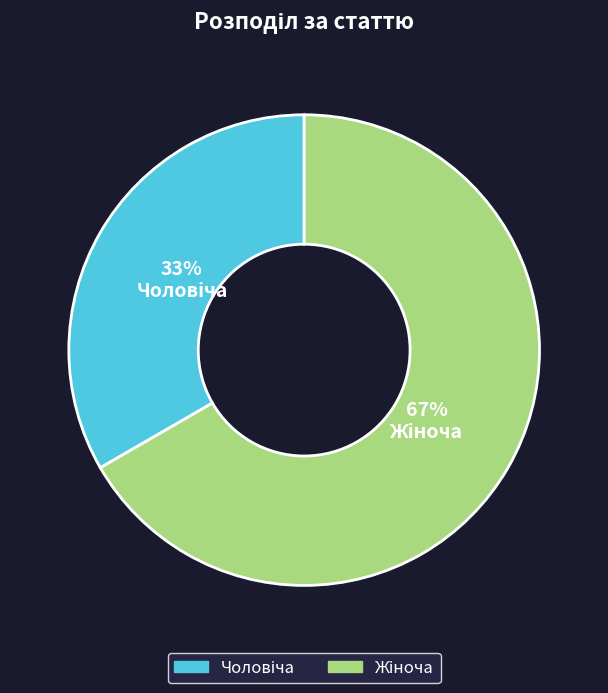

To the nearest percent, what is the average slice percentage?

50%